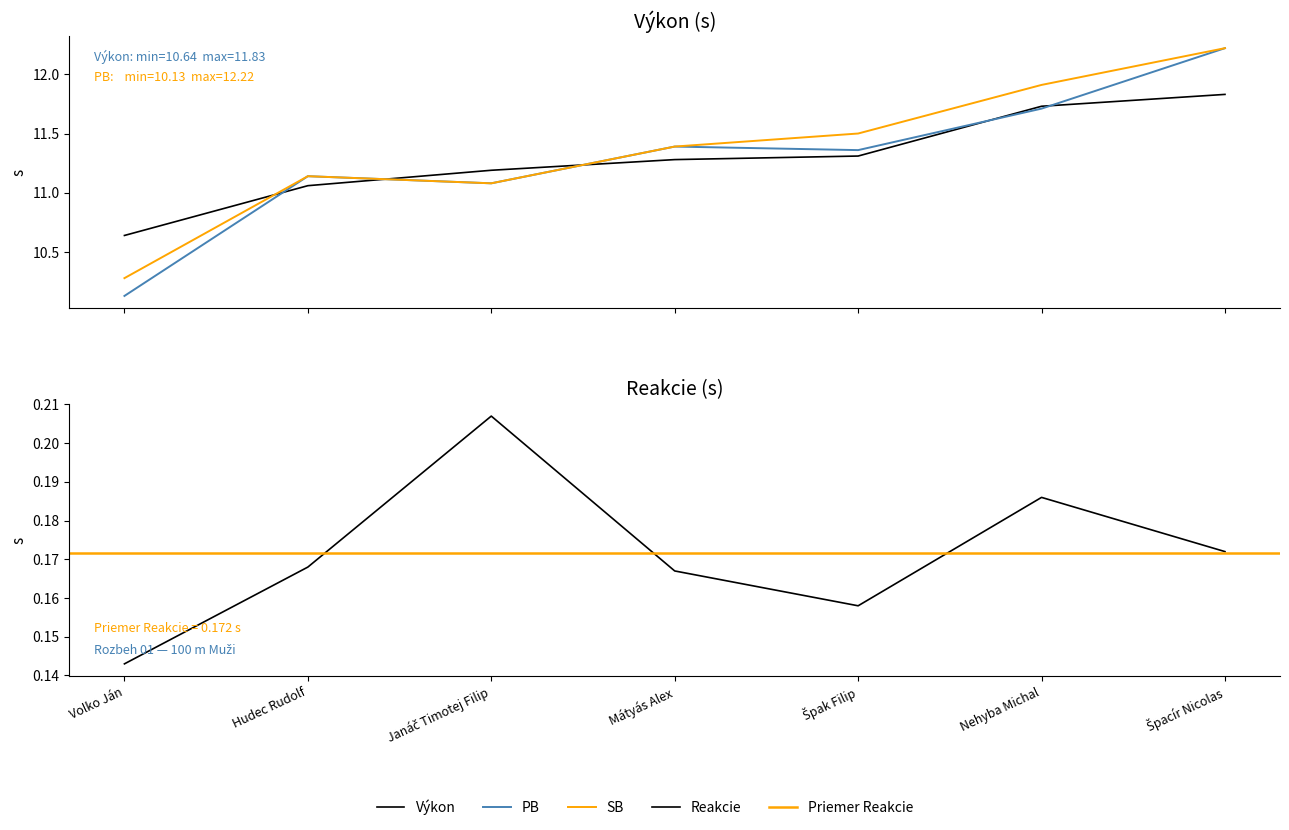

What is the value of the Reakcie point at the 7th from the left?

0.2